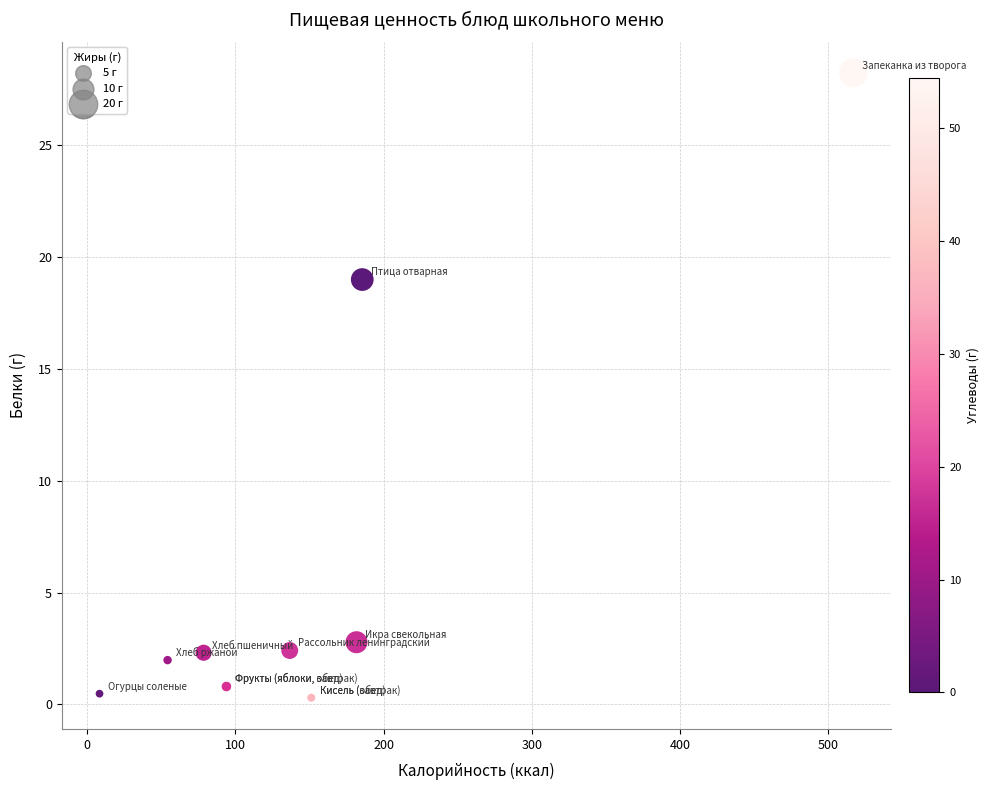

What Y value in the scatter plot is closest to 14?

19.0